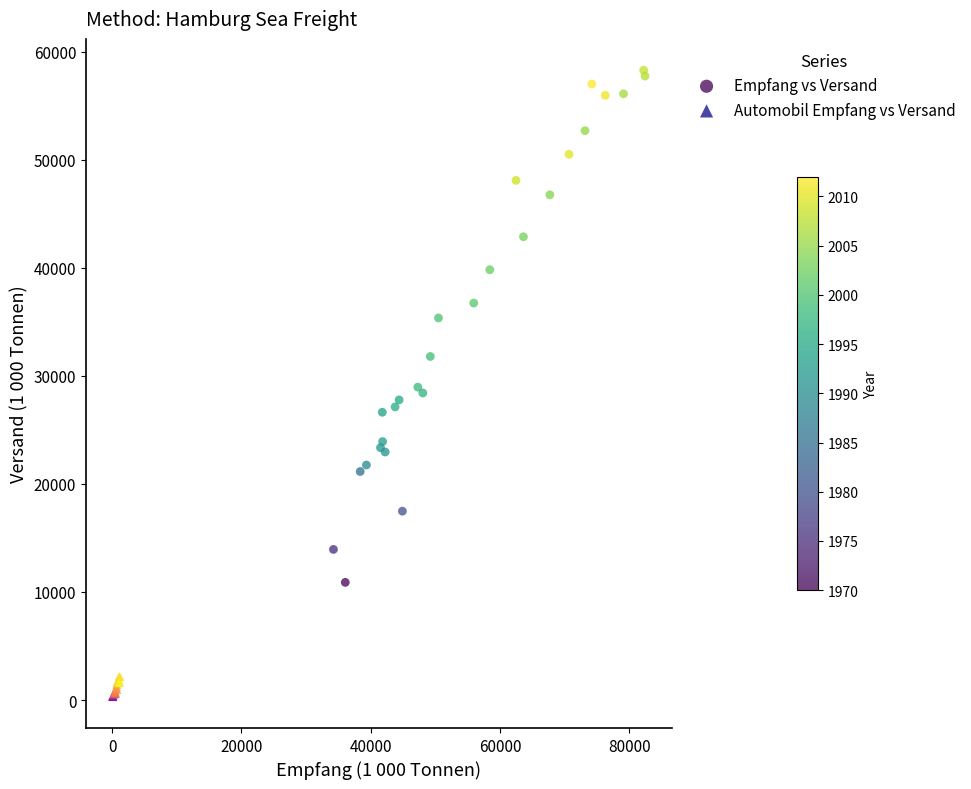

Which series contains the highest Y value?

Empfang vs Versand